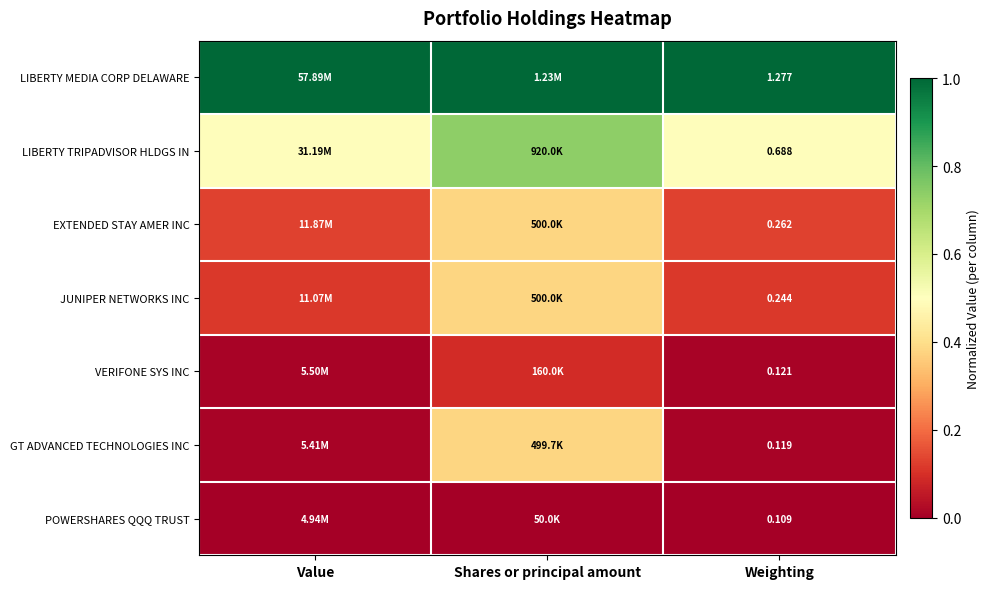

What is the difference between the maximum and minimum values in the VERIFONE SYS INC series?

0.1